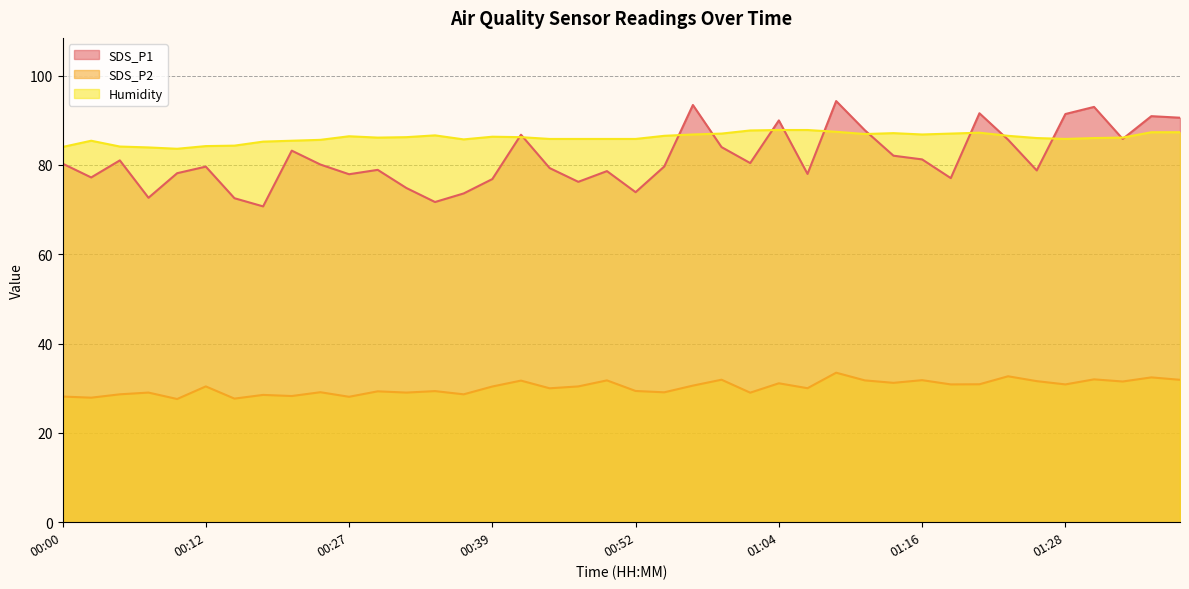

True or false: SDS_P2 and SDS_P1 intersect in this chart.

False